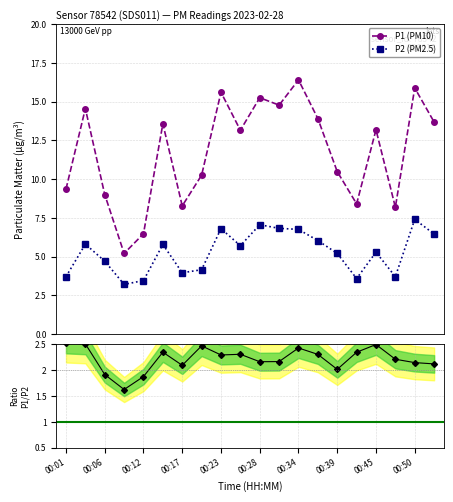

Reading left to right, what are all the values shown in this chart?

P1: 00:01=9.3	00:04=14.6	00:06=9.0	00:09=5.2	00:12=6.5	00:15=13.6	00:17=8.3	00:20=10.2	00:23=15.6	00:26=13.2	00:28=15.2	00:31=14.8	00:34=16.4	00:37=13.9	00:39=10.5	00:42=8.4	00:45=13.2	00:48=8.2	00:50=15.9	00:53=13.7
P2: 00:01=3.7	00:04=5.8	00:06=4.7	00:09=3.2	00:12=3.5	00:15=5.8	00:17=4.0	00:20=4.2	00:23=6.8	00:26=5.7	00:28=7.0	00:31=6.8	00:34=6.8	00:37=6.0	00:39=5.2	00:42=3.6	00:45=5.3	00:48=3.7	00:50=7.4	00:53=6.5